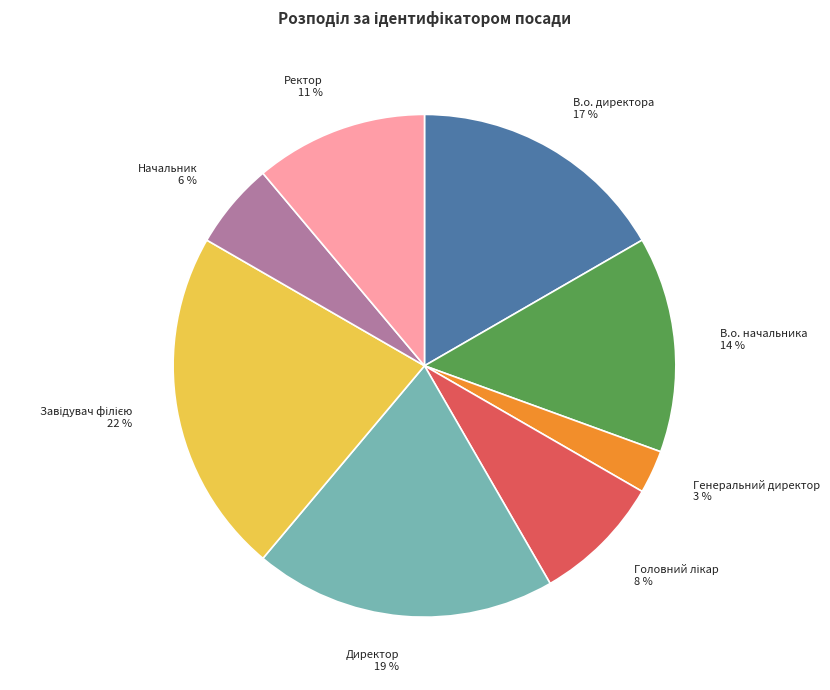

Is there a majority slice in this chart?

No